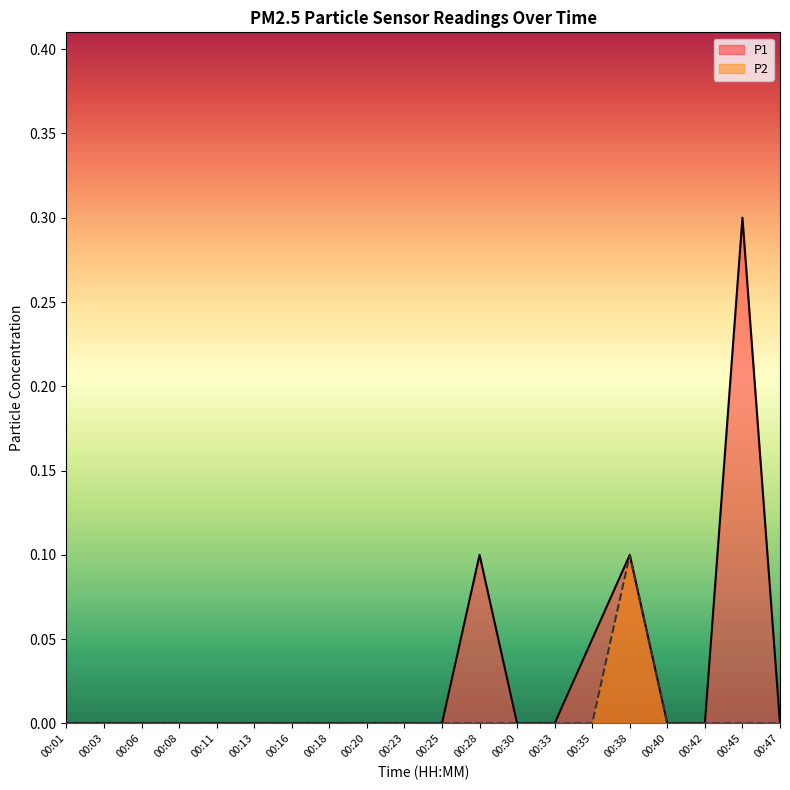

How many data points in P1 are above 0?

4